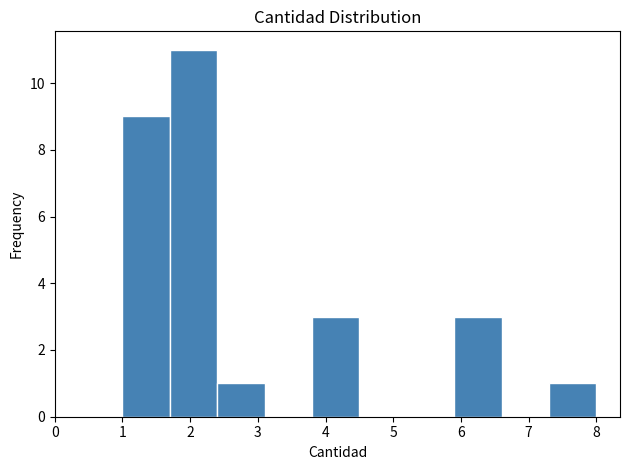

Reading left to right, transcribe this chart: for each bar, give the range it covers on the x-axis and its height. The values are not printed on the chart, so give them approximately, as read against the axis.

1.0 to 1.7: 9
1.7 to 2.4: 11
2.4 to 3.1: 1
3.1 to 3.8: 0
3.8 to 4.5: 3
4.5 to 5.2: 0
5.2 to 5.9: 0
5.9 to 6.6: 3
6.6 to 7.3: 0
7.3 to 8.0: 1